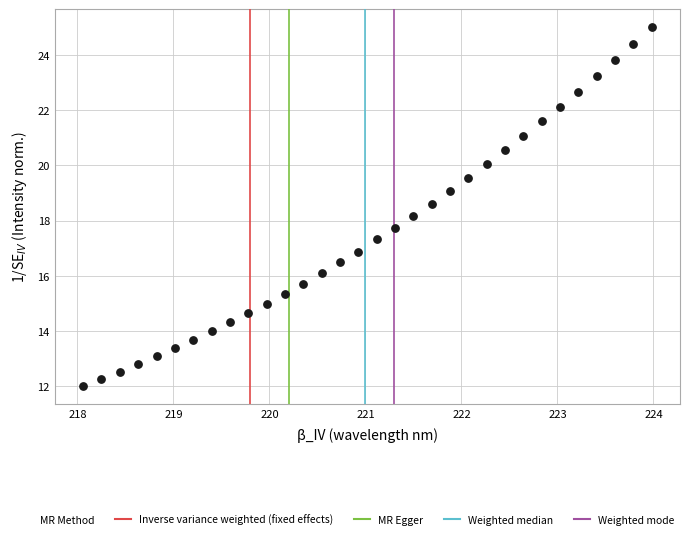

Count the number of points in this scatter plot.

32